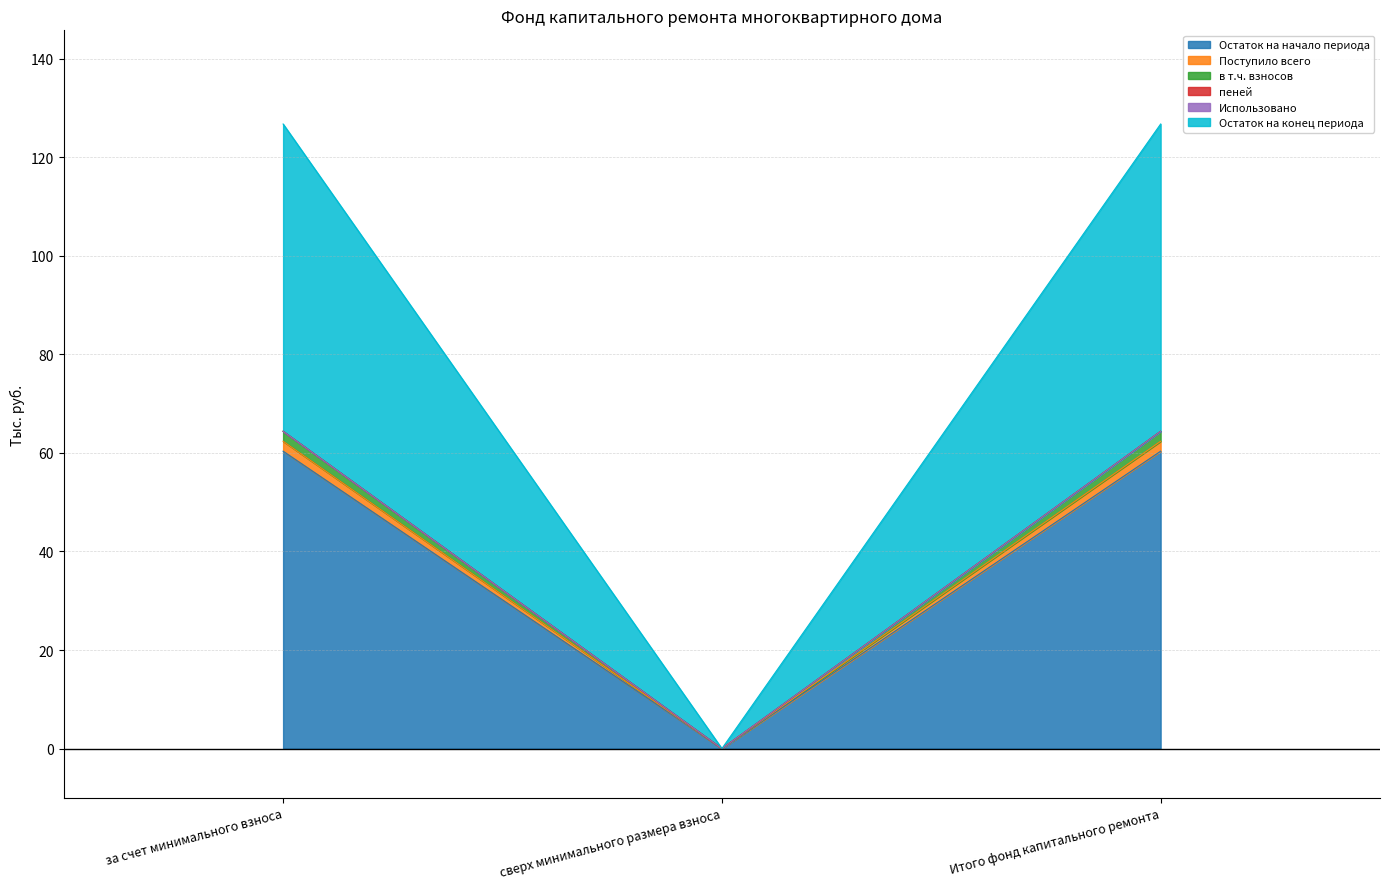

True or false: Остаток на начало периода has a value of 0.0 at сверх минимального размера взноса.

True